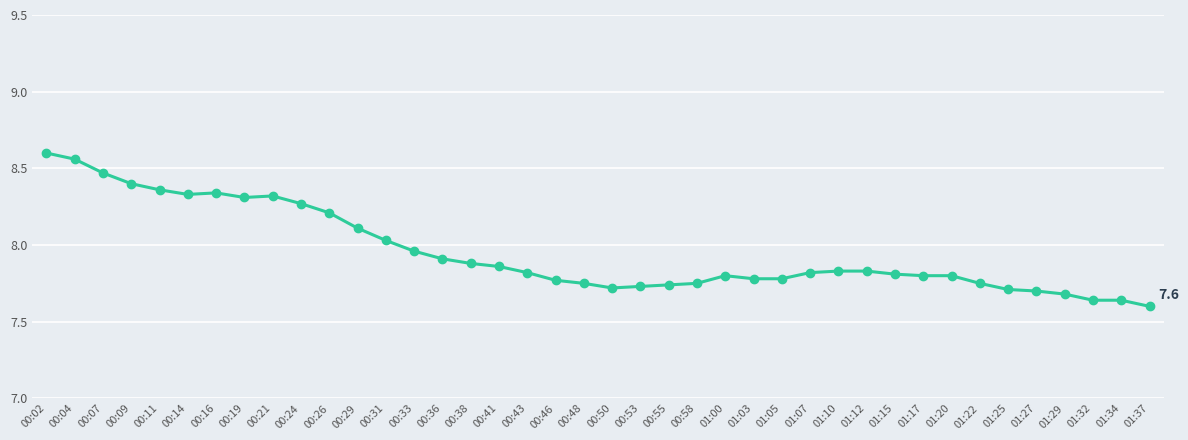

What is the difference between the maximum and minimum values?

1.0